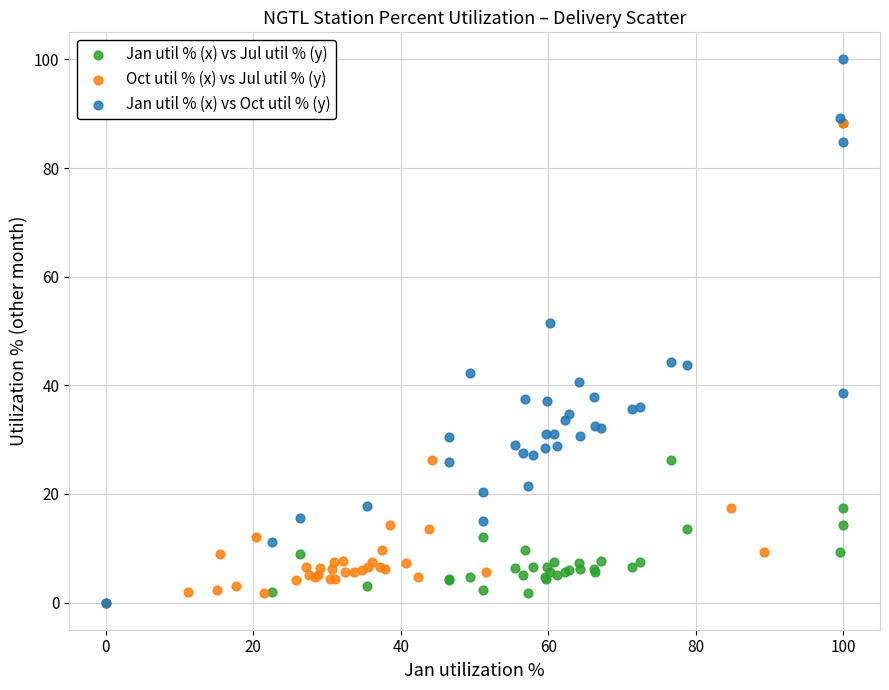

Which series has the largest Y range (max minus min)?

Jan util % (x) vs Oct util % (y)